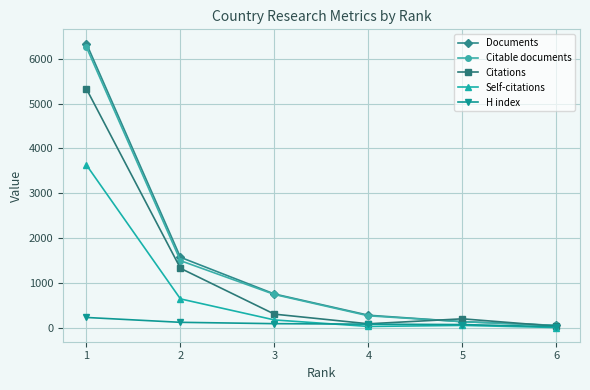

What is the value of the H index point at the 4th from the left?

85